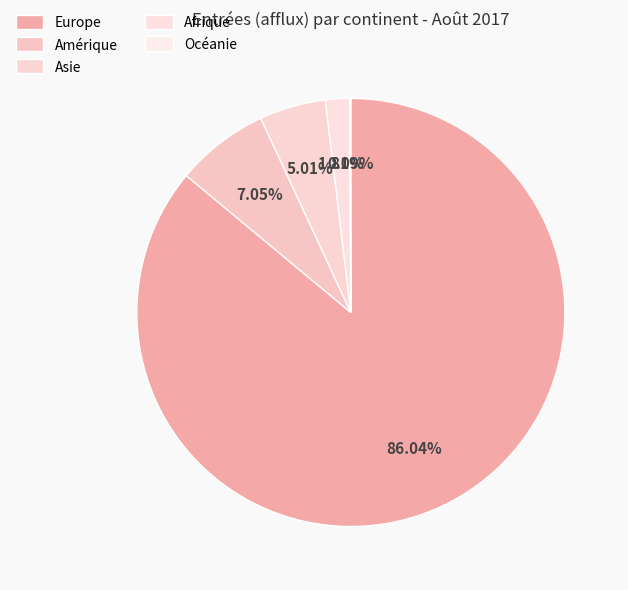

True or false: Amérique accounts for 1% of the total.

False